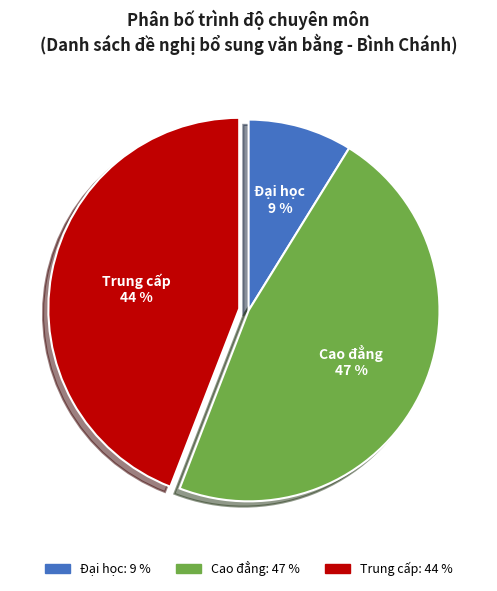

How many slices are in this pie chart?

3